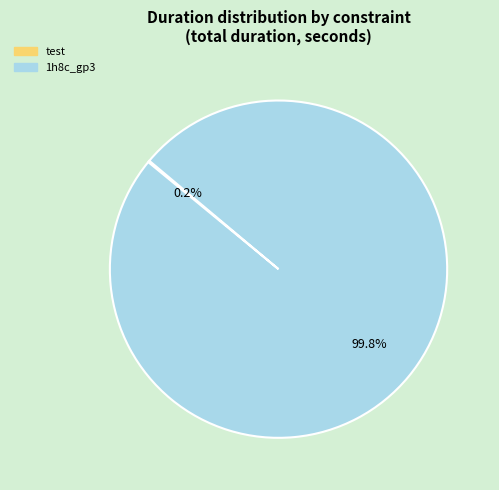

Is there a majority slice in this chart?

Yes